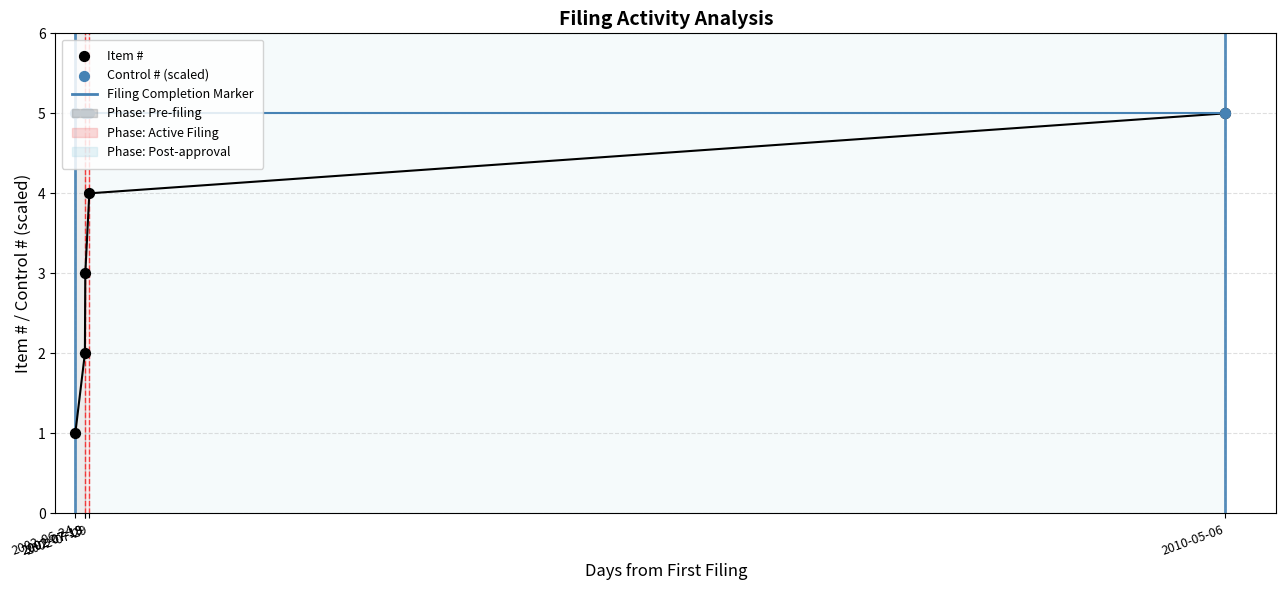

At which category is the sum across all series the highest?

2010-05-06